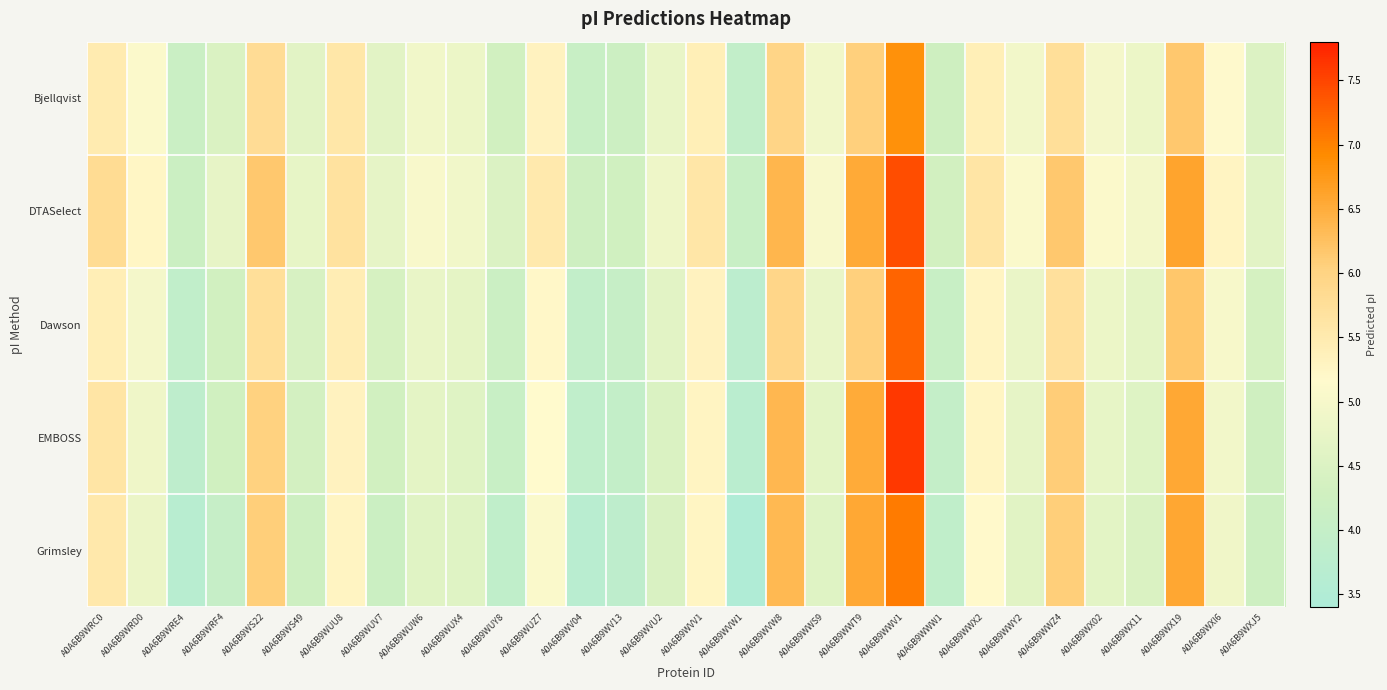

Which label corresponds to the largest value in the chart?

A0A6B9WWV1